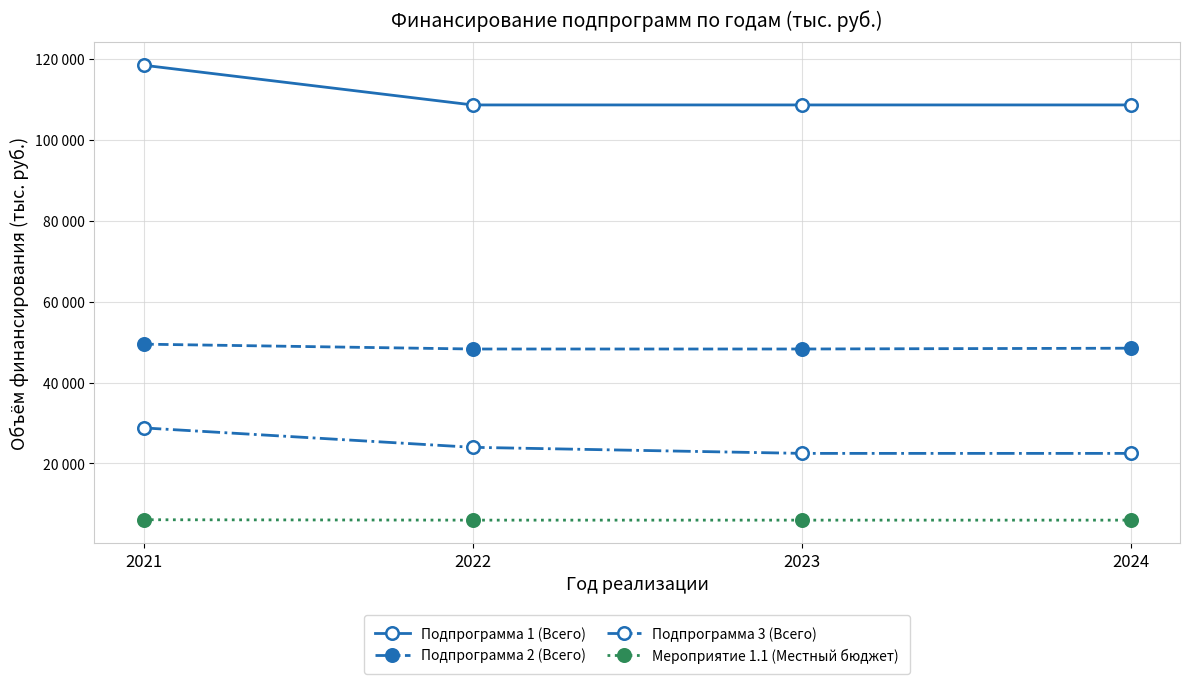

Where is Подпрограмма 1 (Всего) nearest to the value 113540?

2021